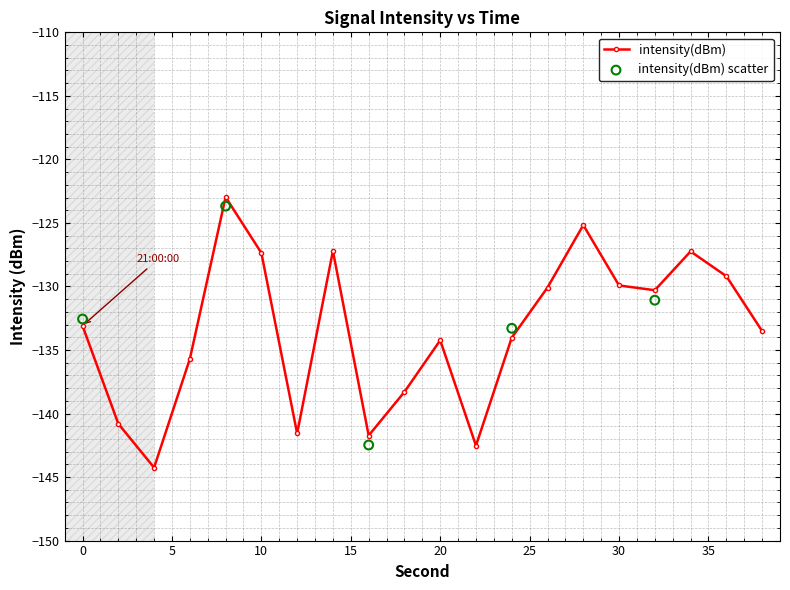

Between 20 and 4, which is larger?

20